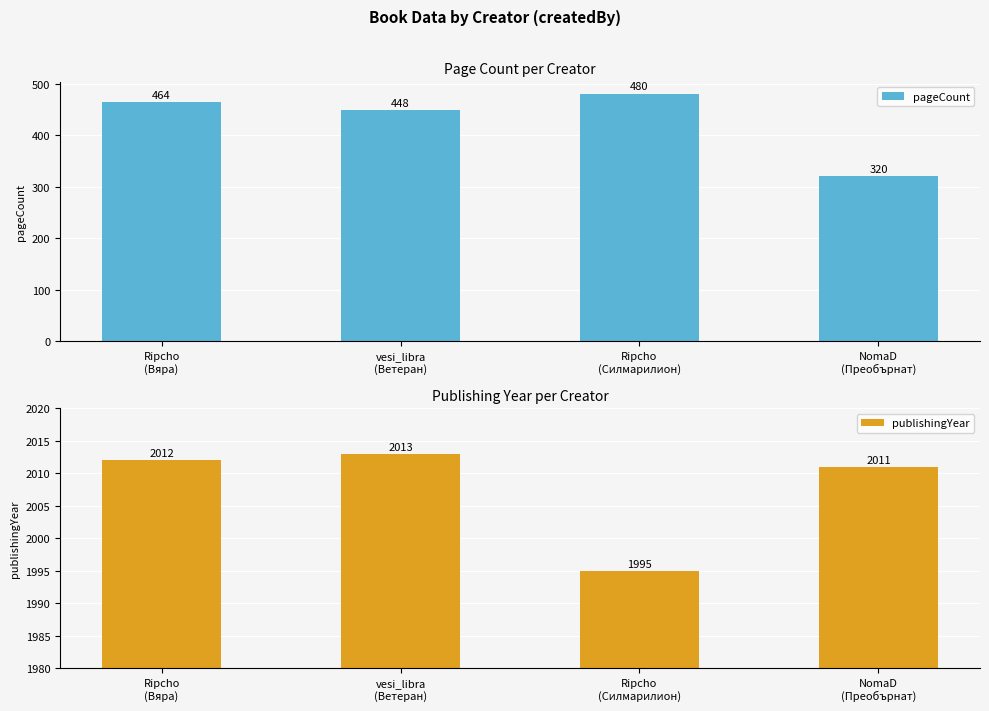

List the labels in order of publishingYear value, largest first.

vesi_libra
(Ветеран), Ripcho
(Вяра), NomaD
(Преобърнат), Ripcho
(Силмарилион)